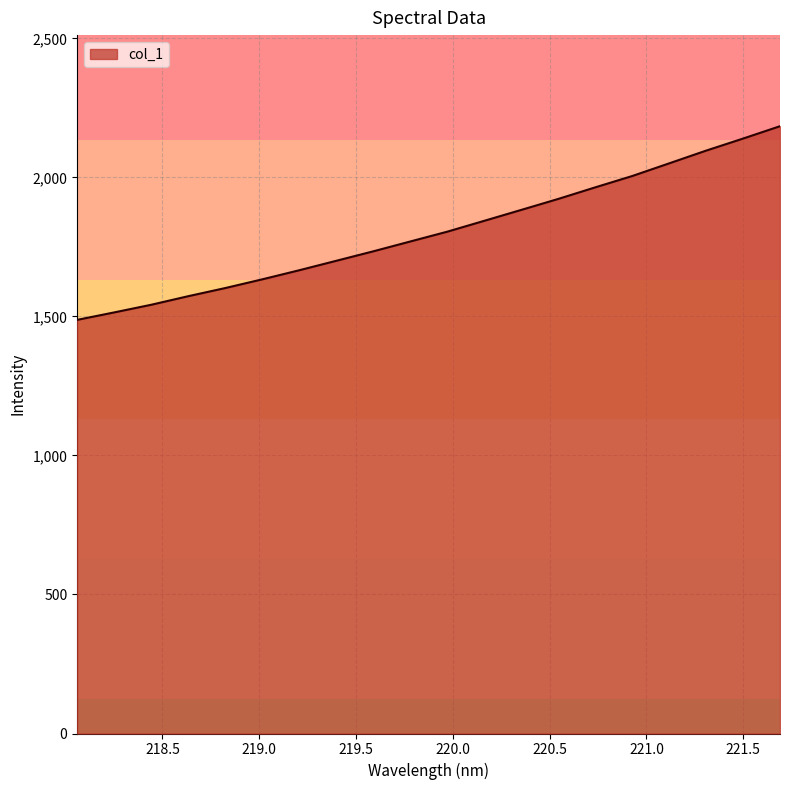

What is the difference between the maximum and minimum values?

696.5